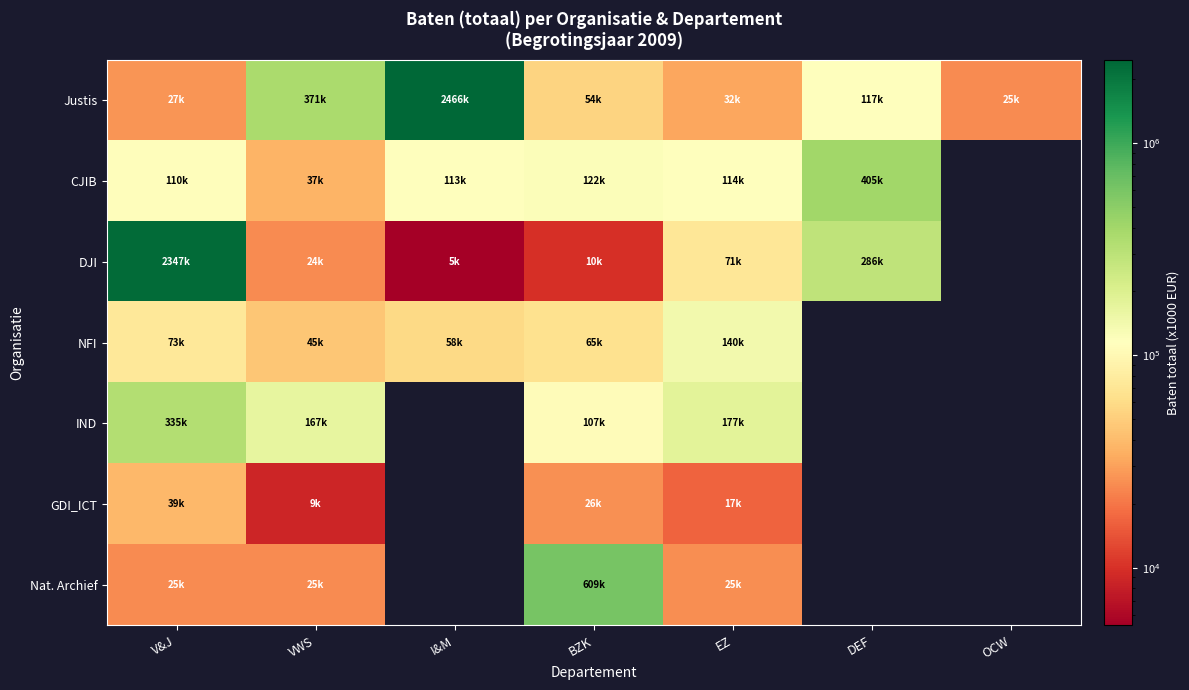

How many data points does each series have?

7